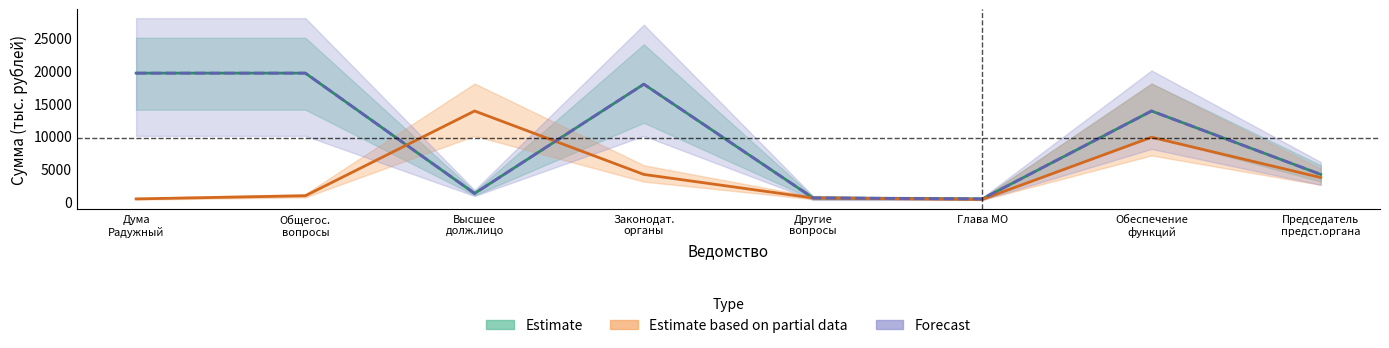

List the series in order of their peak value, highest first.

Estimate, Estimate based on partial data, Forecast